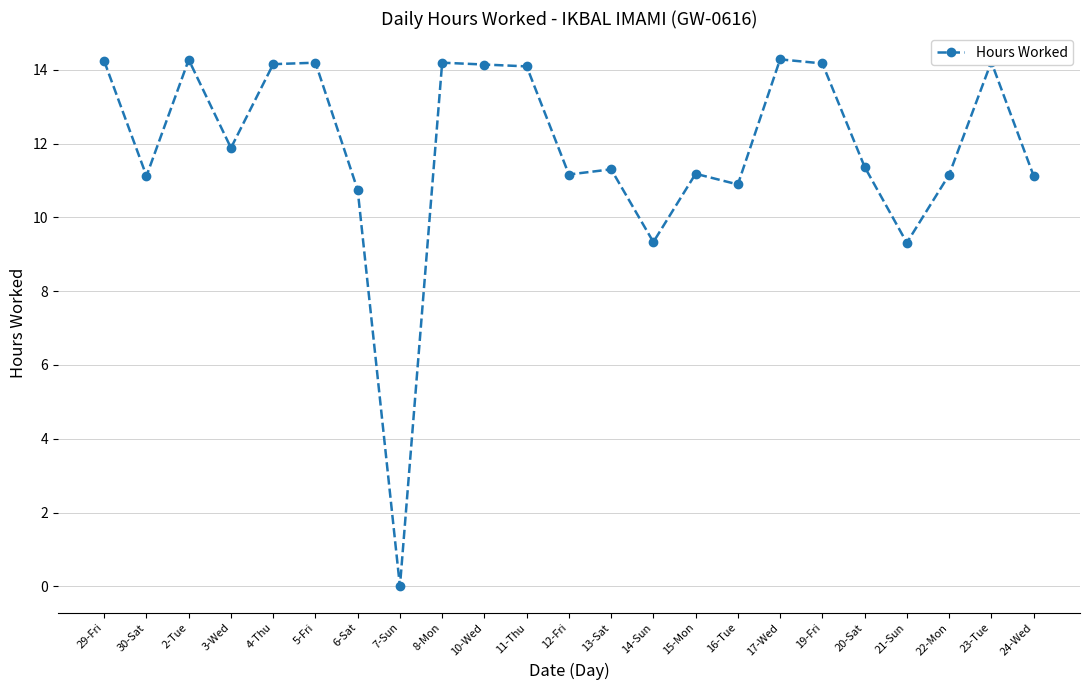

How many lines are shown in the chart?

1